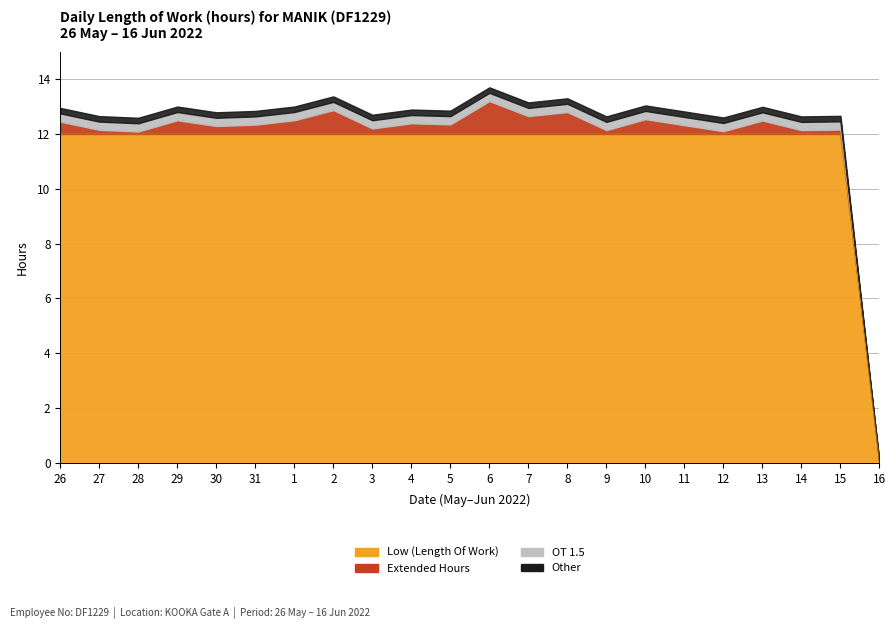

Reading right to left, extract all data points from this chart.

0	12	12	12	12	12	12	12	12	12	12	12	12	12	12	12	12	12	12	12	12	12